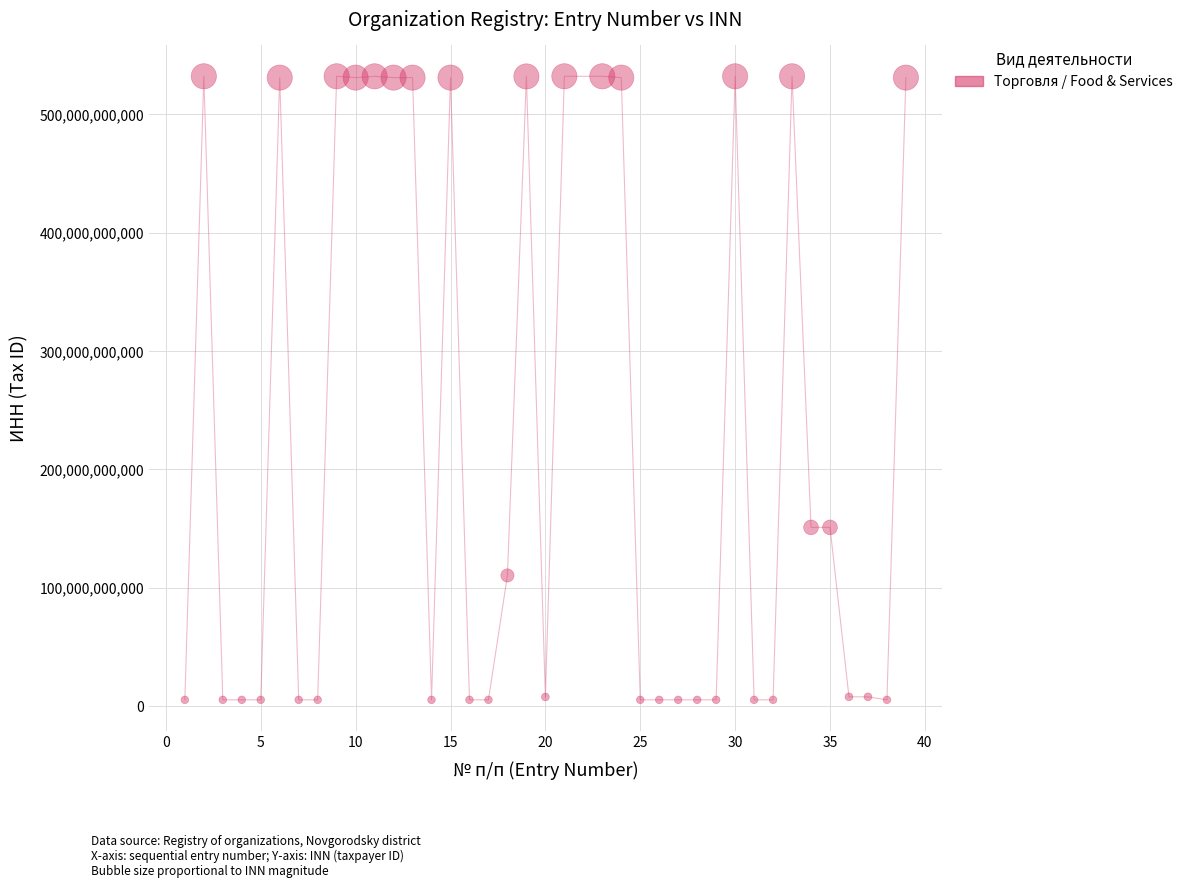

What is the range of X values (max minus min)?

38